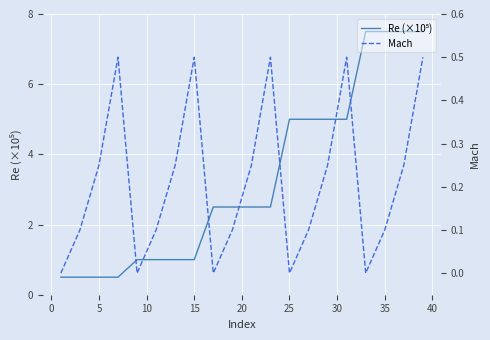

Count the number of data series in this chart.

2